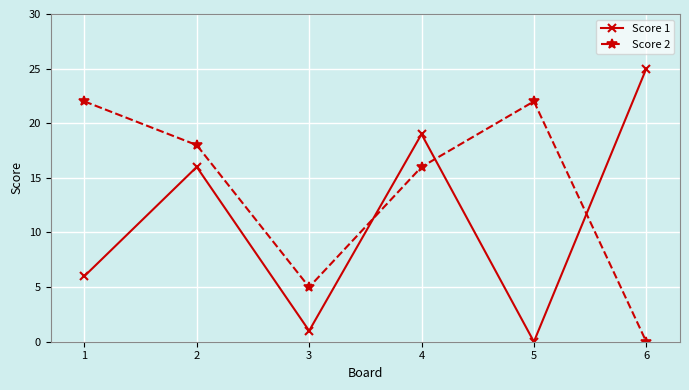

What is the greatest value displayed?

25